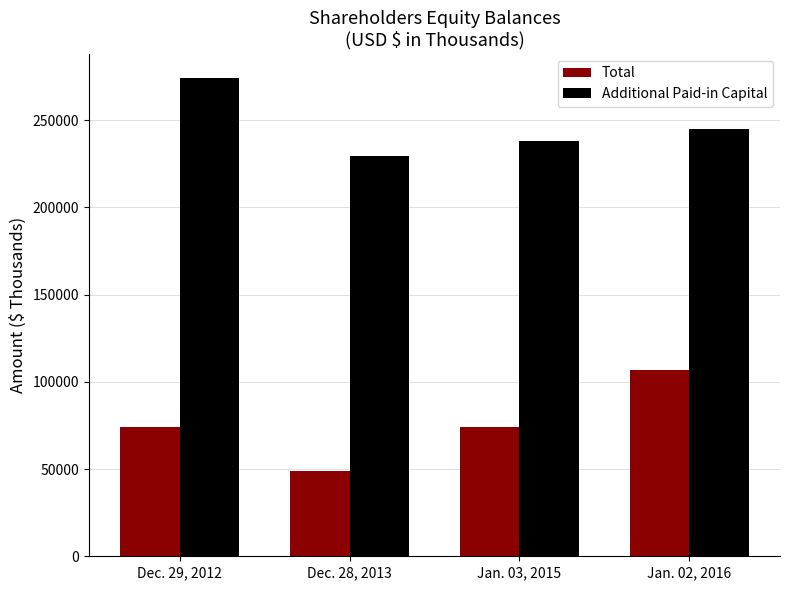

What is the approximate value of Additional Paid-in Capital at Dec. 28, 2013?

229269